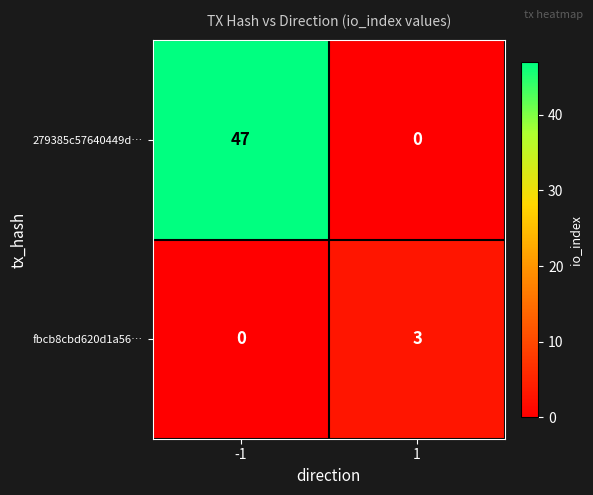

Reading left to right, what are all the values shown in this chart?

279385c57640449d…: -1=47	1=0
fbcb8cbd620d1a56…: -1=0	1=3